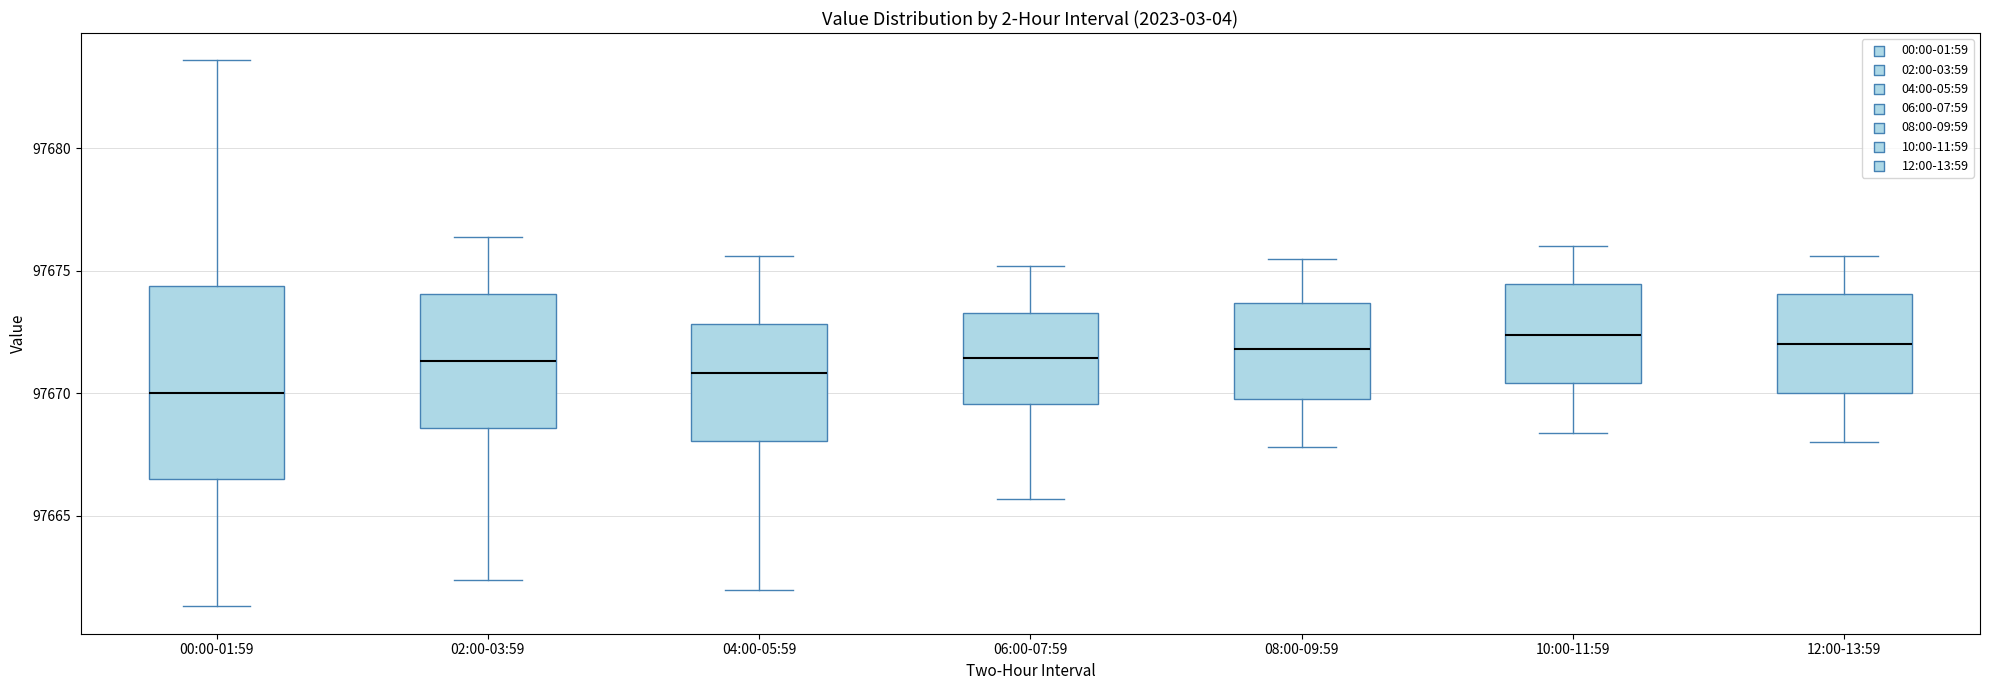

Reading left to right, read every box against the y-axis: the position of its median line, the range the box covers, and the ends of its whiskers. The values are not printed on the chart, so give them approximately, as read against the axis.

00:00-01:59: median 97670.0, box 97666.5 to 97674.5, whiskers 97661.5 to 97683.5
02:00-03:59: median 97671.5, box 97668.5 to 97674.0, whiskers 97662.5 to 97676.5
04:00-05:59: median 97671.0, box 97668.0 to 97673.0, whiskers 97662.0 to 97675.5
06:00-07:59: median 97671.5, box 97669.5 to 97673.5, whiskers 97665.5 to 97675.0
08:00-09:59: median 97672.0, box 97670.0 to 97673.5, whiskers 97668.0 to 97675.5
10:00-11:59: median 97672.5, box 97670.5 to 97674.5, whiskers 97668.5 to 97676.0
12:00-13:59: median 97672.0, box 97670.0 to 97674.0, whiskers 97668.0 to 97675.5